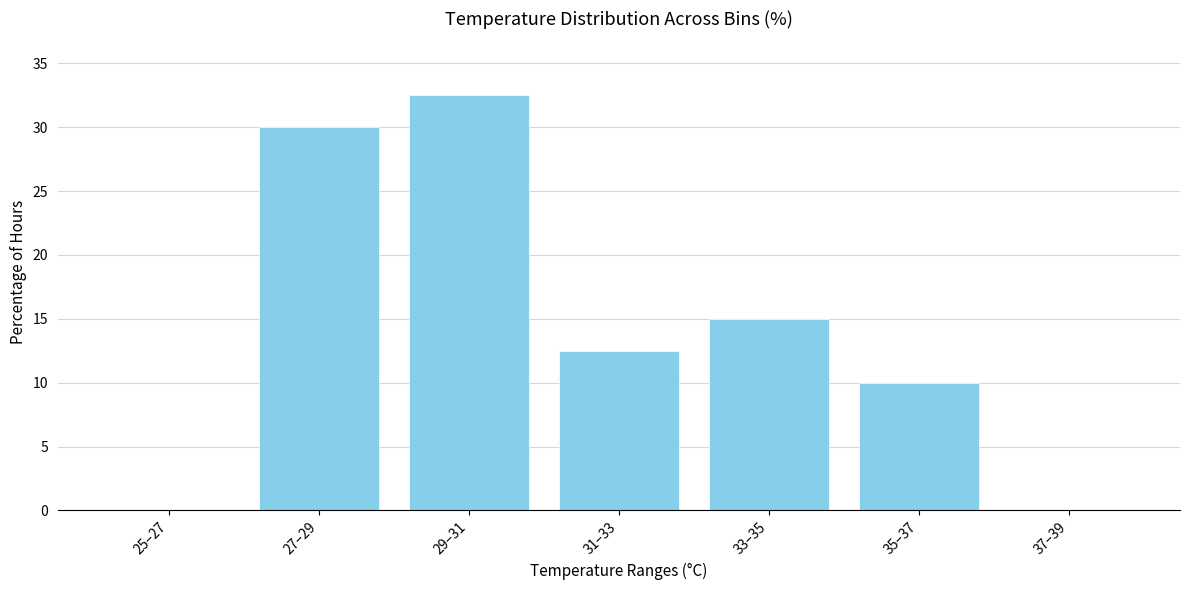

Reading left to right, list all the values displayed in this chart.

25–27=0.0	27–29=30.0	29–31=32.5	31–33=12.5	33–35=15.0	35–37=10.0	37–39=0.0